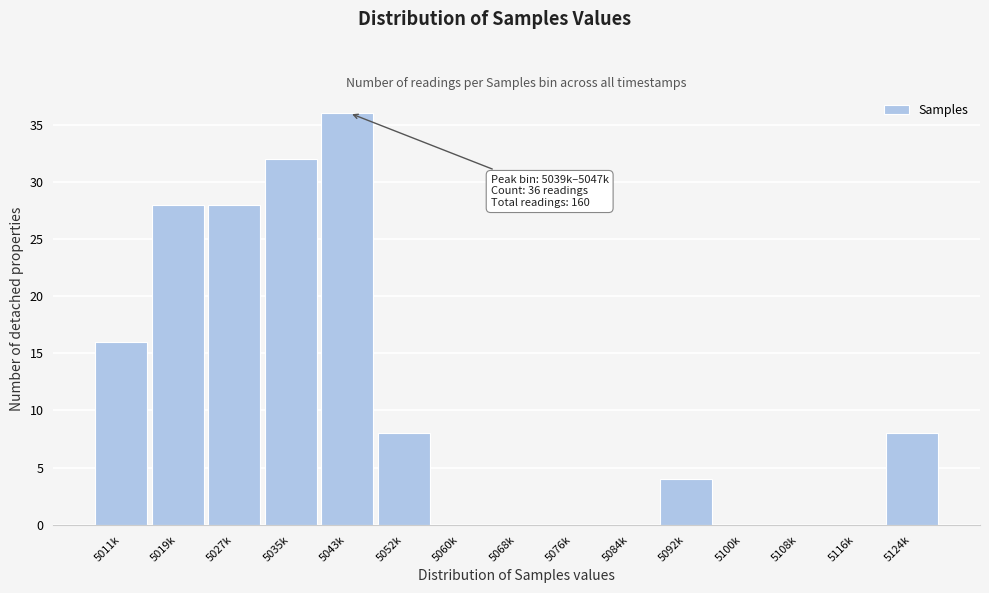

Reading left to right, extract all data points from this chart.

5011k=16	5019k=28	5027k=28	5035k=32	5043k=36	5052k=8	5060k=0	5068k=0	5076k=0	5084k=0	5092k=4	5100k=0	5108k=0	5116k=0	5124k=8